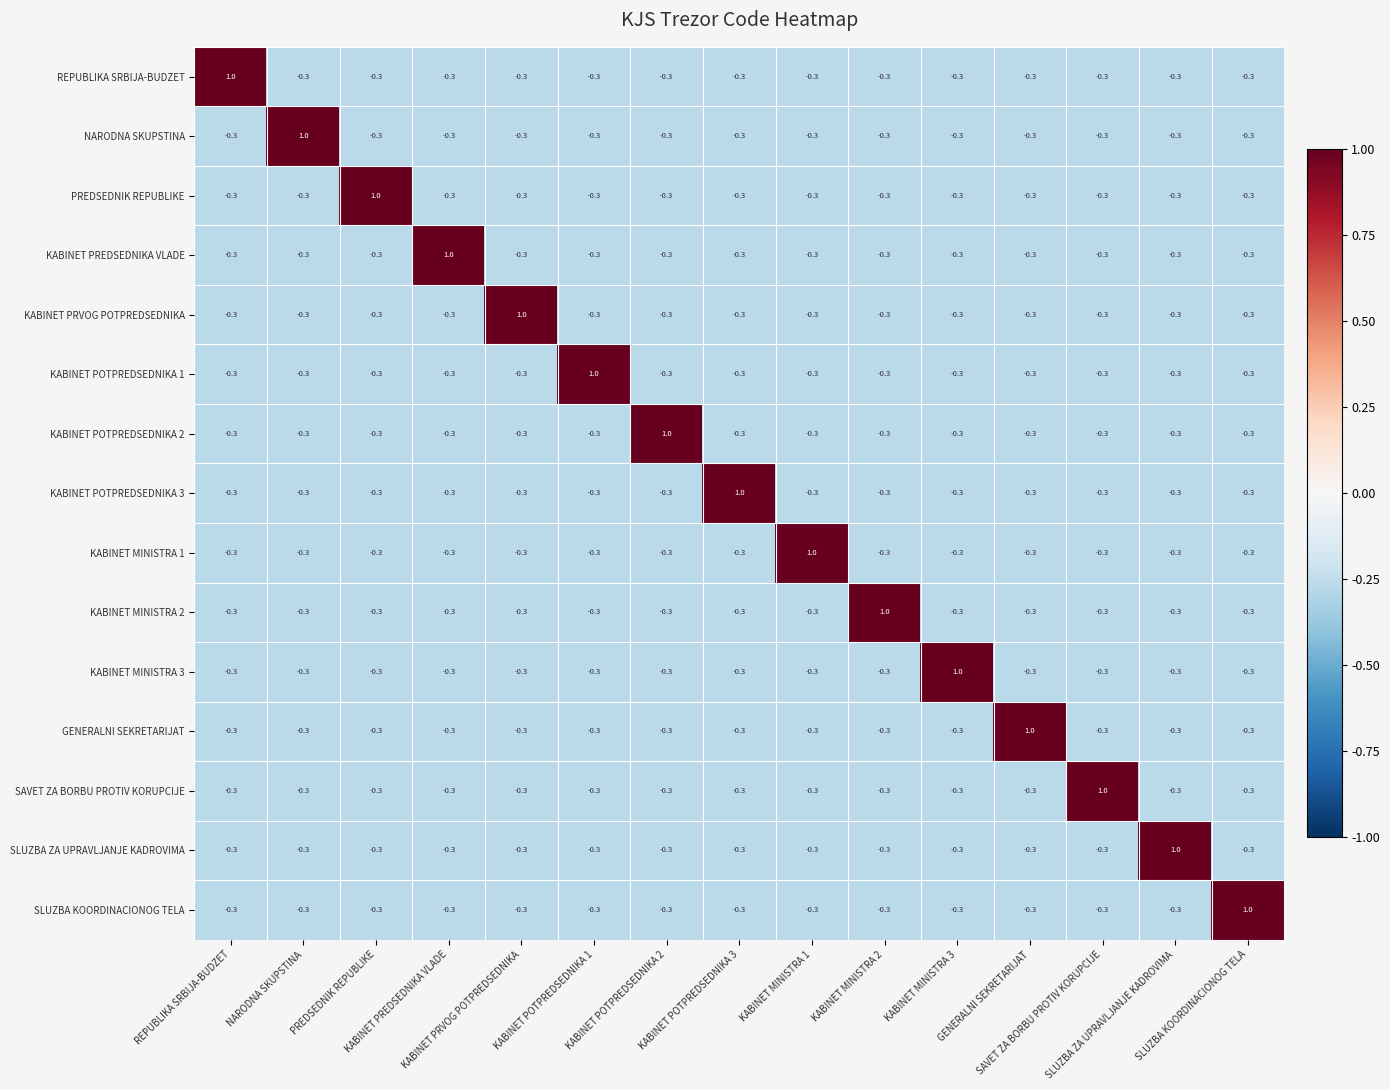

At how many categories does at least one series exceed 0?

15